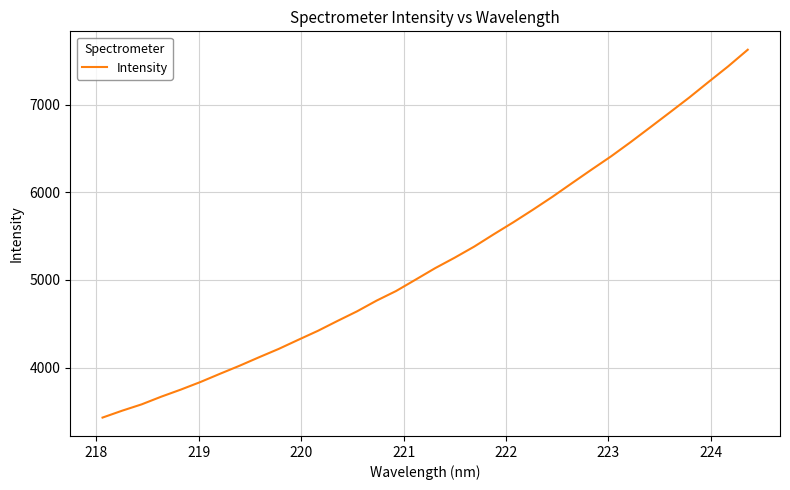

What is the difference between the maximum and minimum values?

4199.1